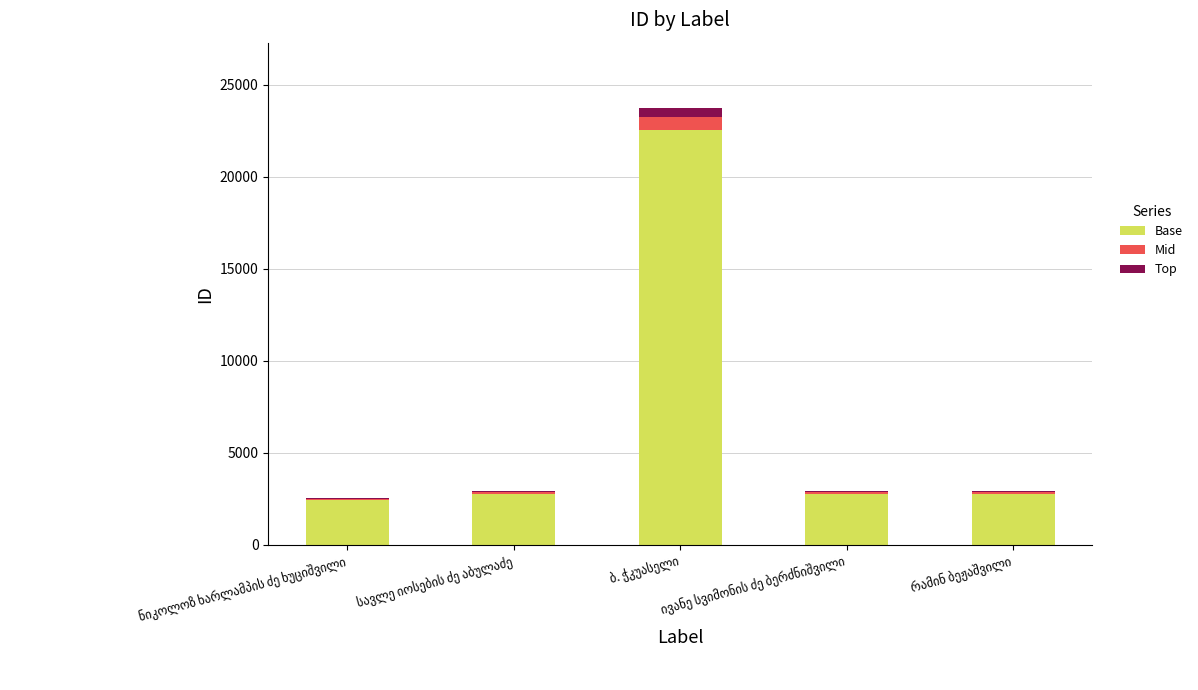

What is the maximum value for Base?

22530.2